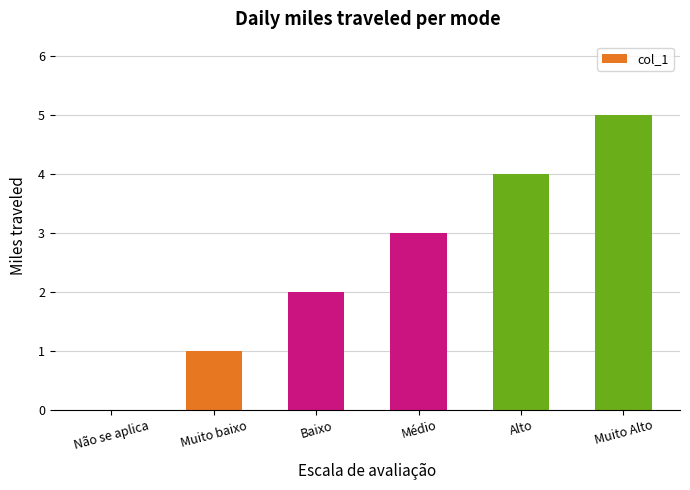

What is the change in value from Médio to Muito Alto?

+2